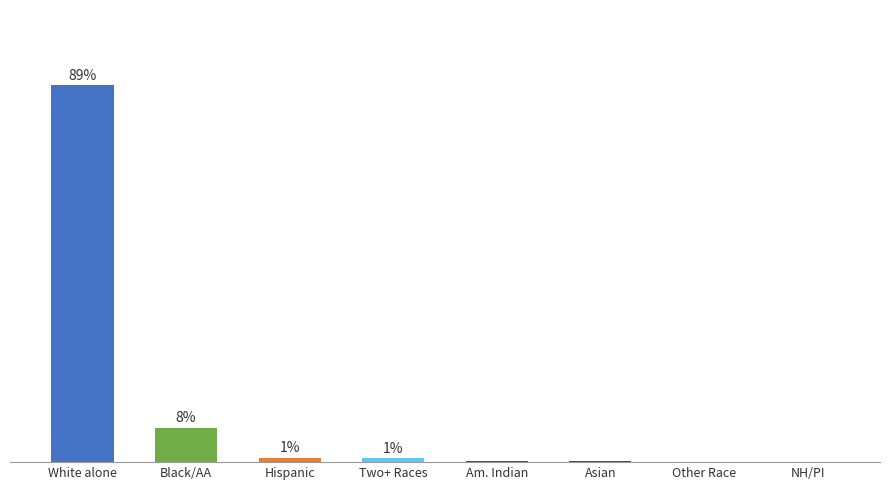

List the labels in order of value, smallest first.

NH/PI, Other Race, Asian, Am. Indian, Two+ Races, Hispanic, Black/AA, White alone